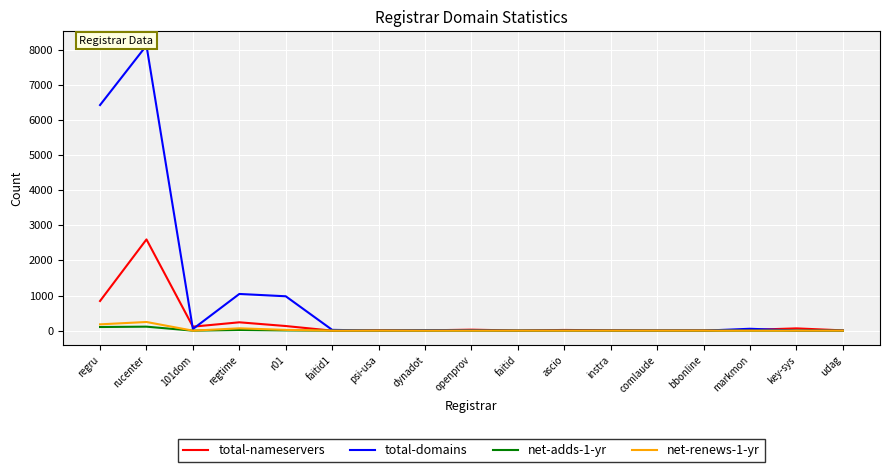

True or false: total-nameservers and net-renews-1-yr cross at least once.

False